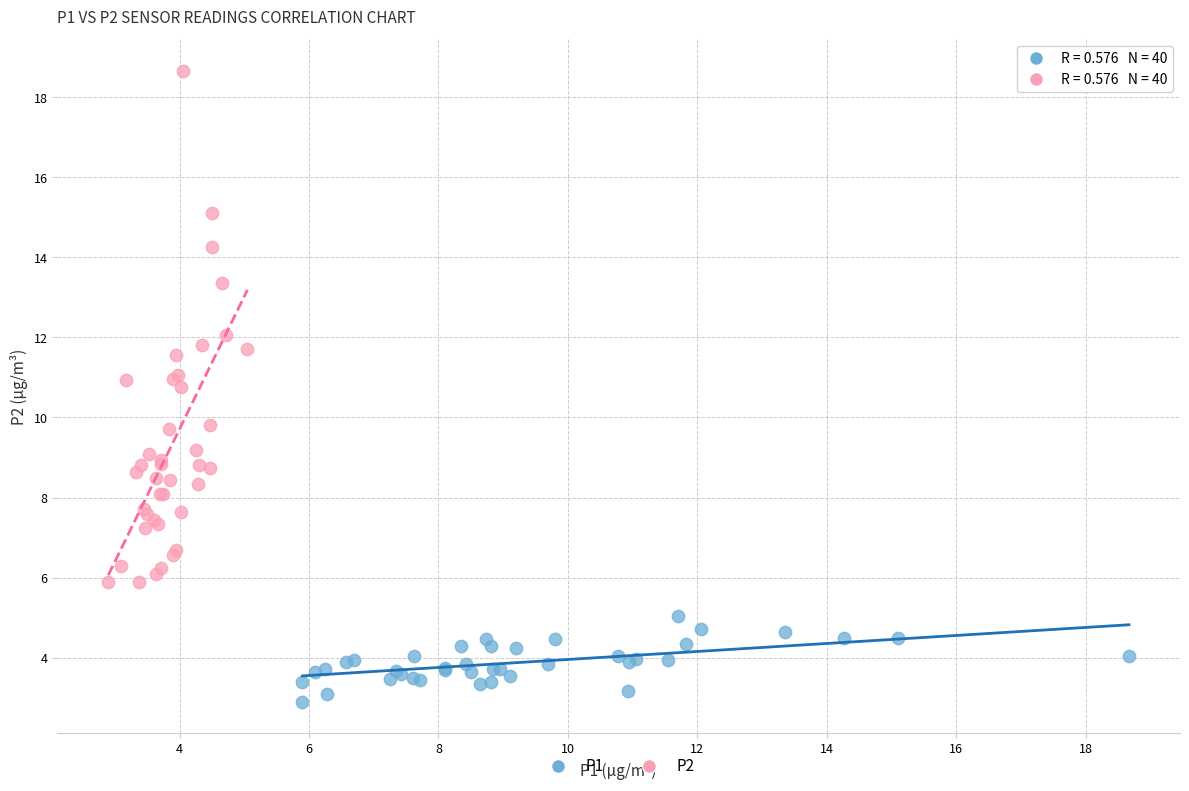

Which series has the largest Y range (max minus min)?

P2